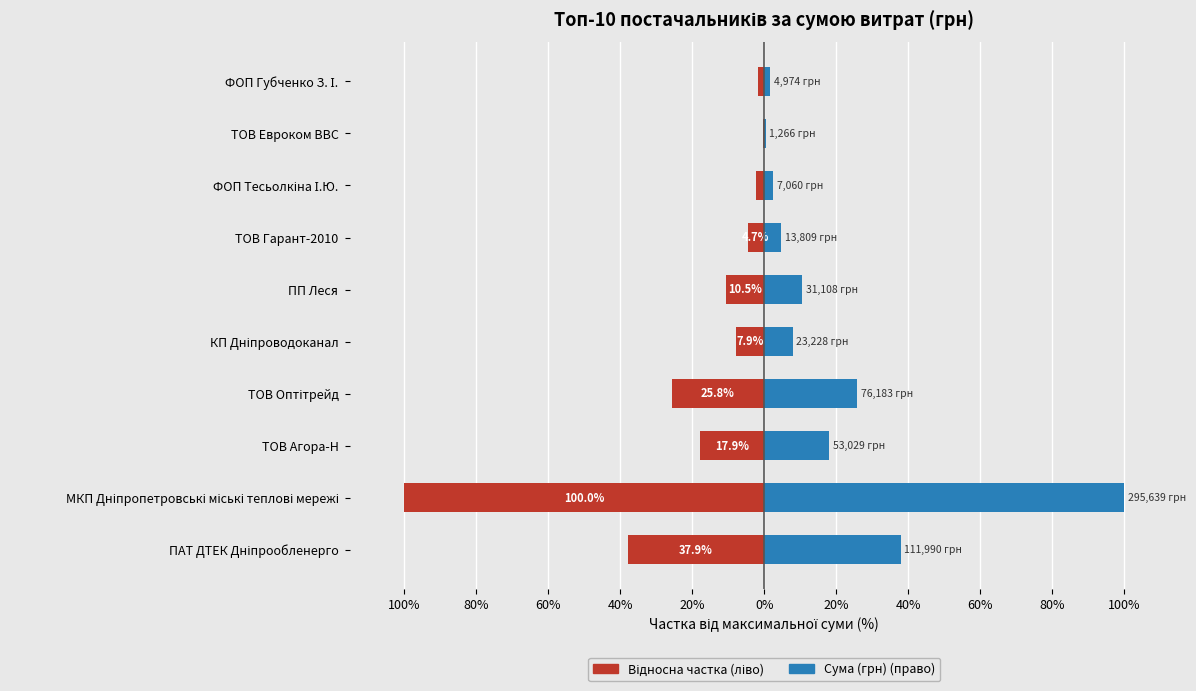

Which has a higher value, ФОП Губченко З. І. or ТОВ Гарант-2010?

ФОП Губченко З. І.